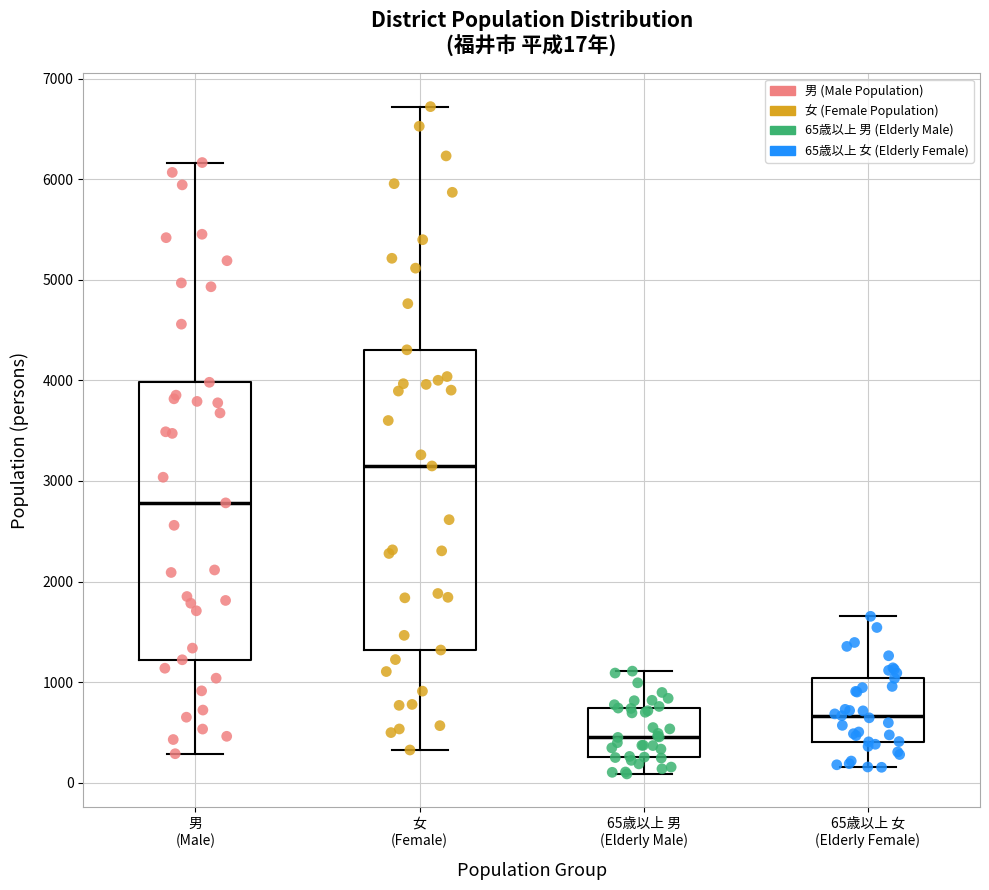

Which box's median line is the lowest?

65歳以上 男 (Elderly Male)